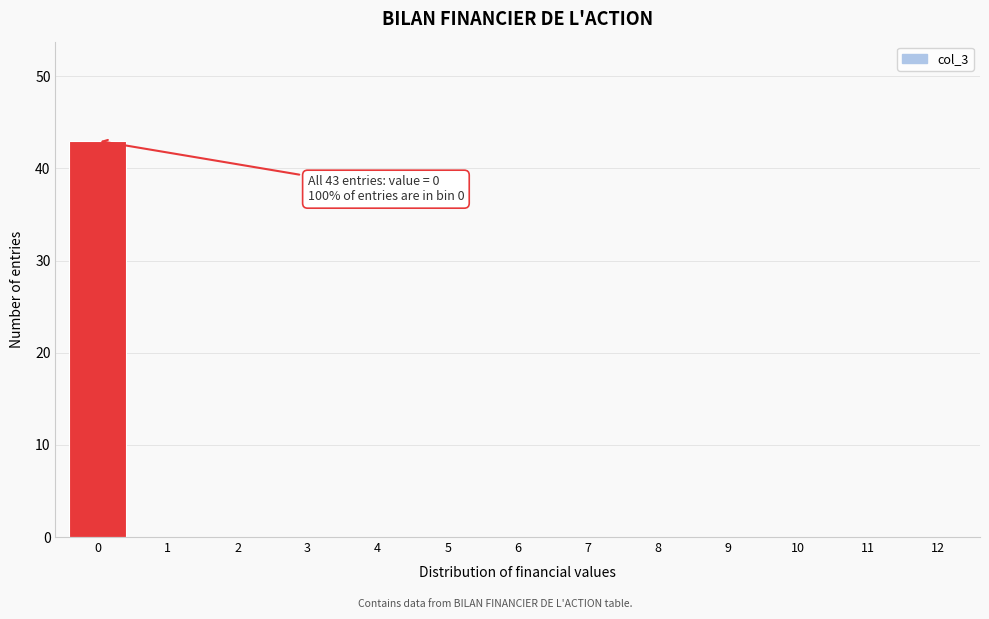

Reading left to right, what are all the values shown in this chart?

0=43	1=0	2=0	3=0	4=0	5=0	6=0	7=0	8=0	9=0	10=0	11=0	12=0